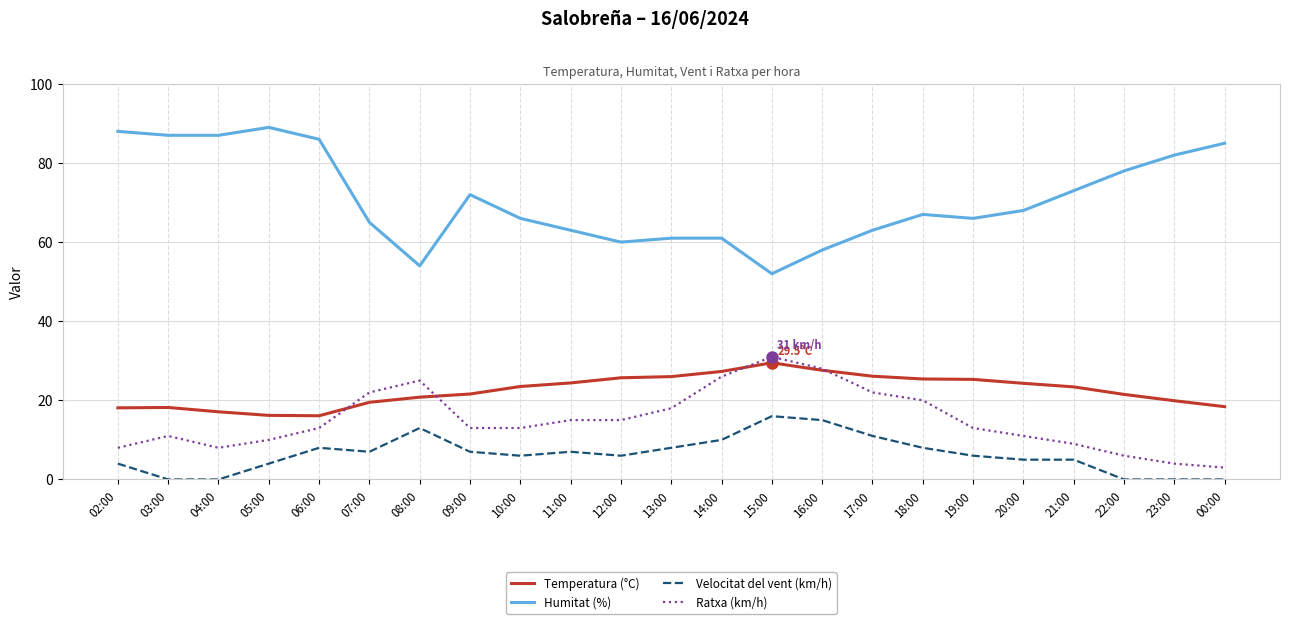

The value of Humitat (%) at 20:00 is 68.0. True or false?

True